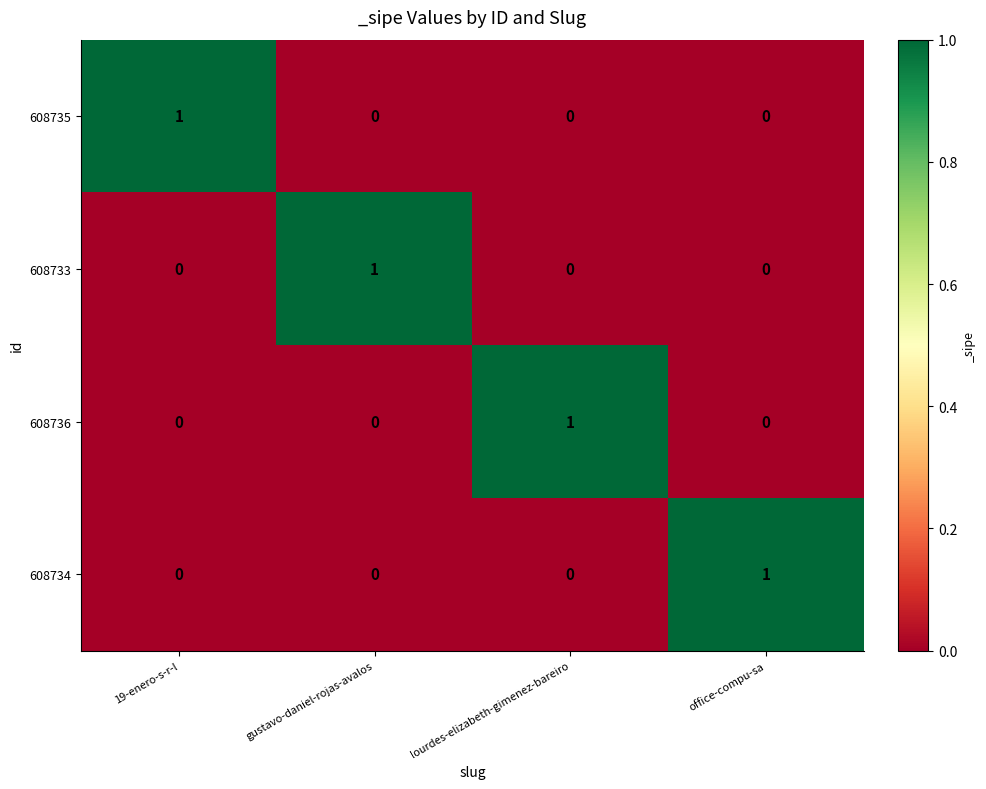

Count the number of data series in this chart.

4